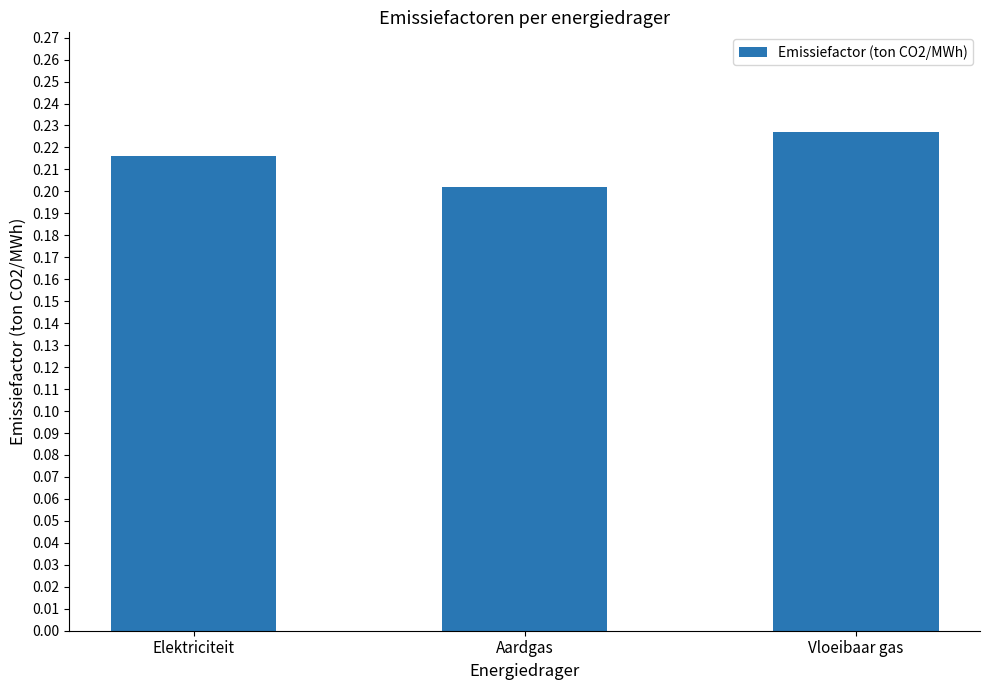

How many distinct data groups are displayed?

1